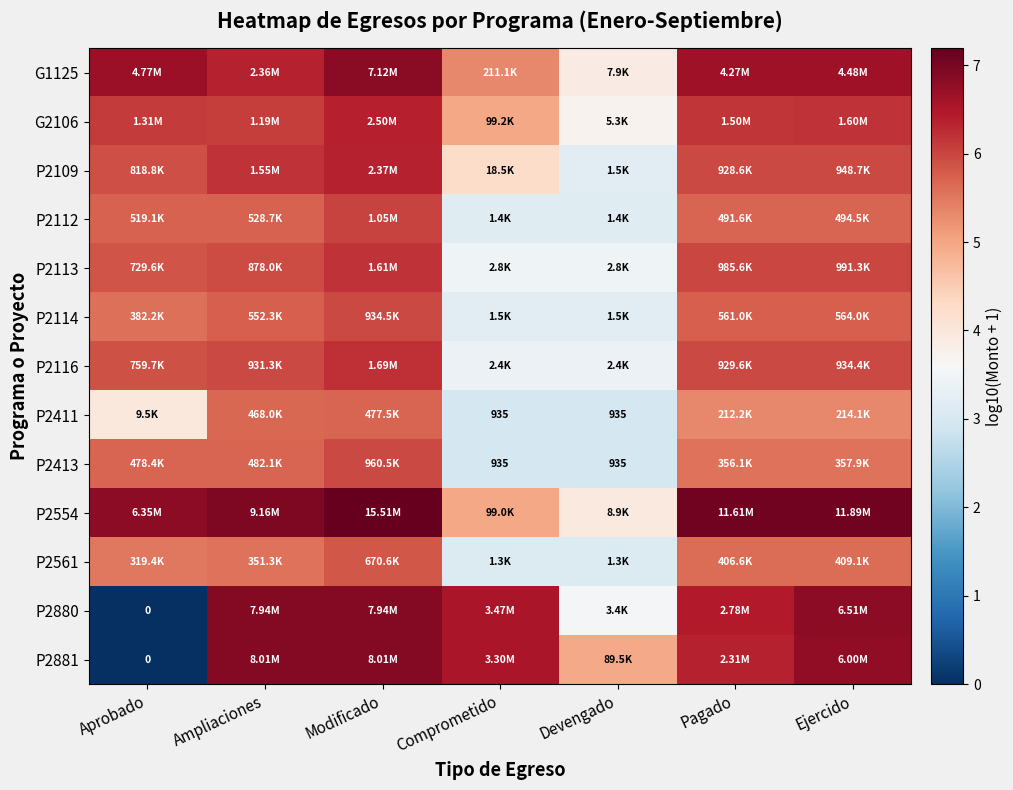

How many data points does each series have?

7